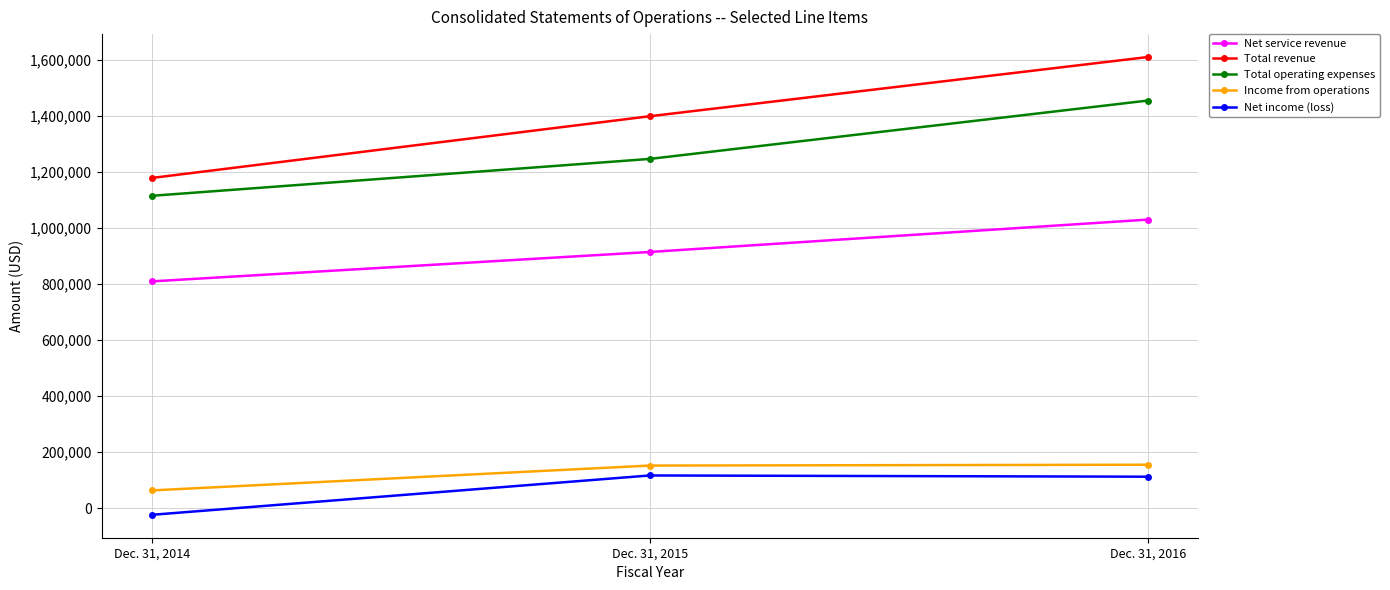

Read the Total operating expenses value at Dec. 31, 2015, to the nearest 10.

1246880